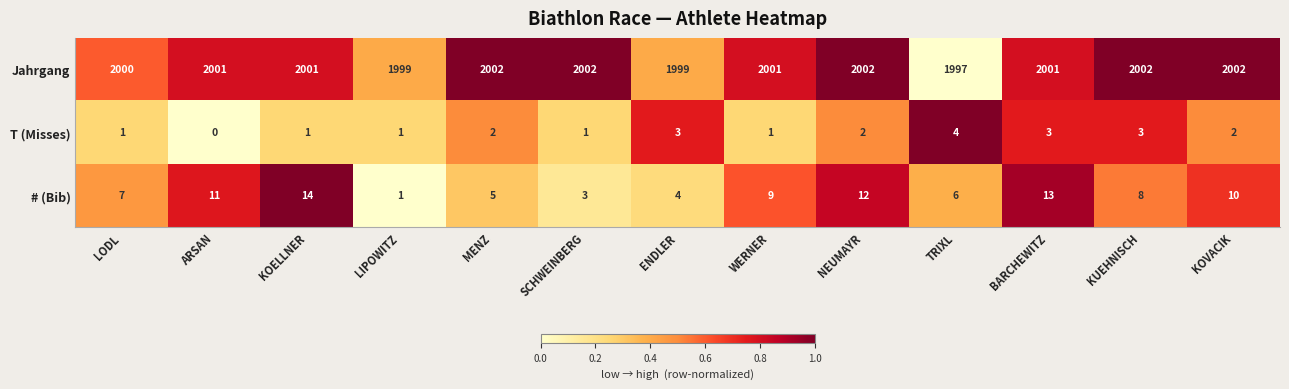

True or false: T (Misses) has a value of 1 at KUEHNISCH.

False